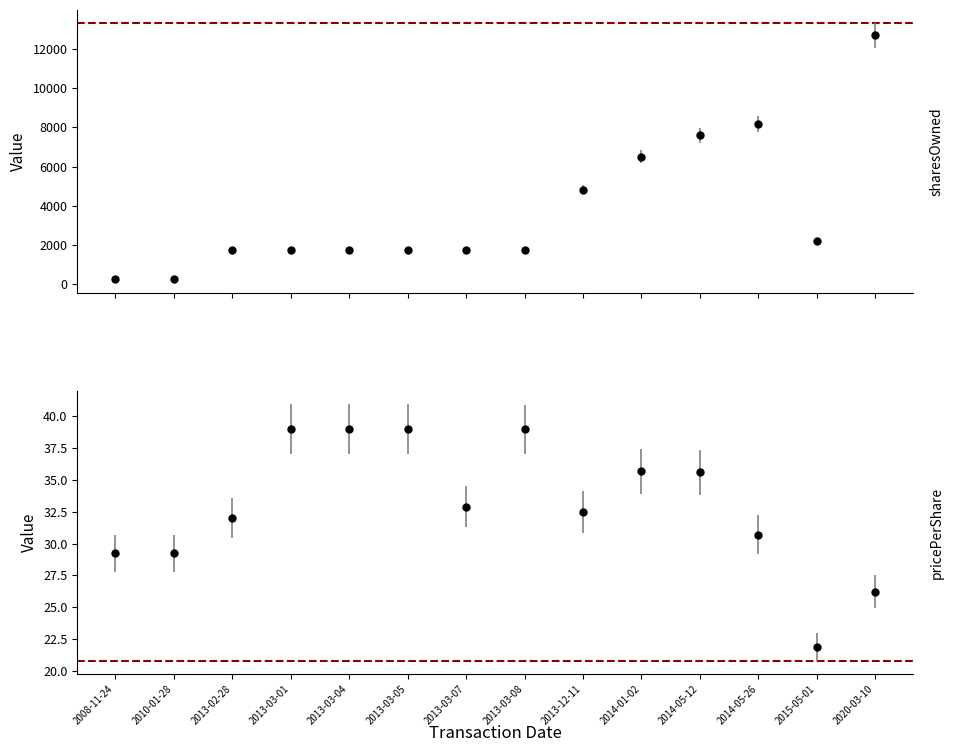

What is the value of the sharesOwnedFollowingTransaction point at the 2nd from the left?

250.0